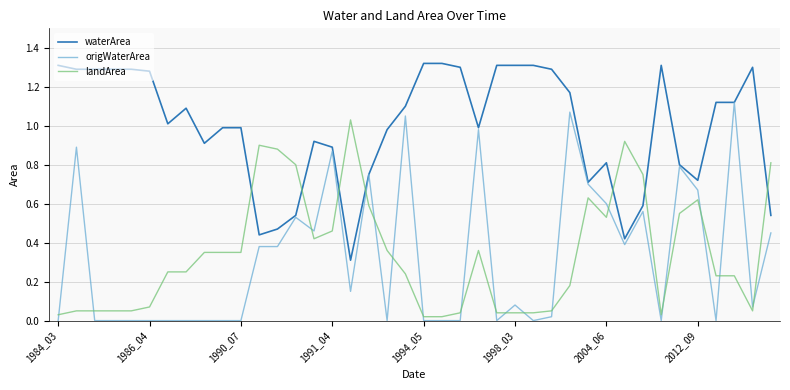

How many distinct data groups are displayed?

3